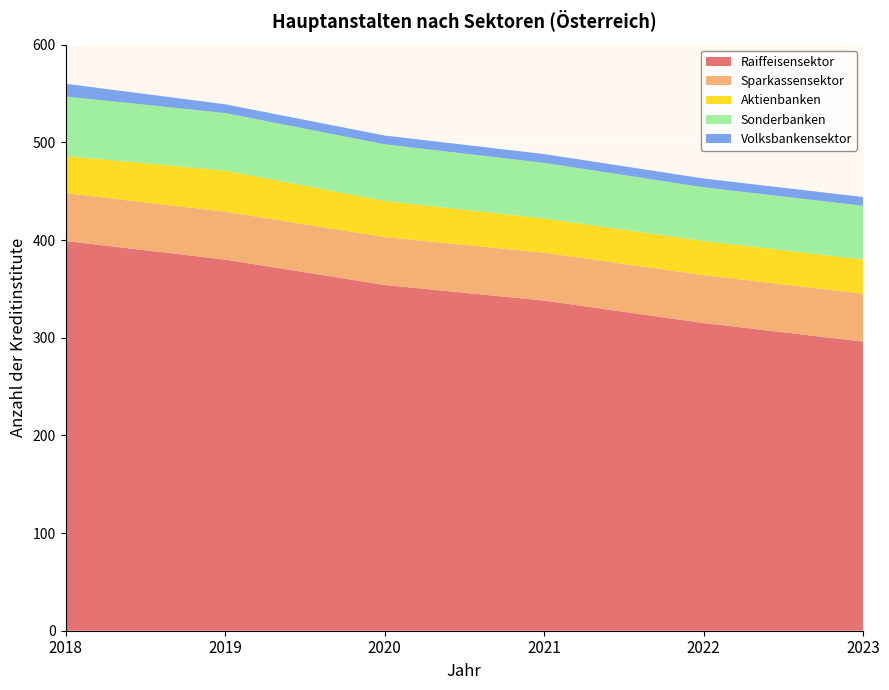

Reading right to left, list all the values displayed in this chart.

Raiffeisensektor: 296	315	338	354	380	399
Sparkassensektor: 49	49	49	49	49	49
Aktienbanken: 35	35	35	37	42	38
Sonderbanken: 55	55	57	58	59	61
Volksbankensektor: 9	9	9	9	9	13